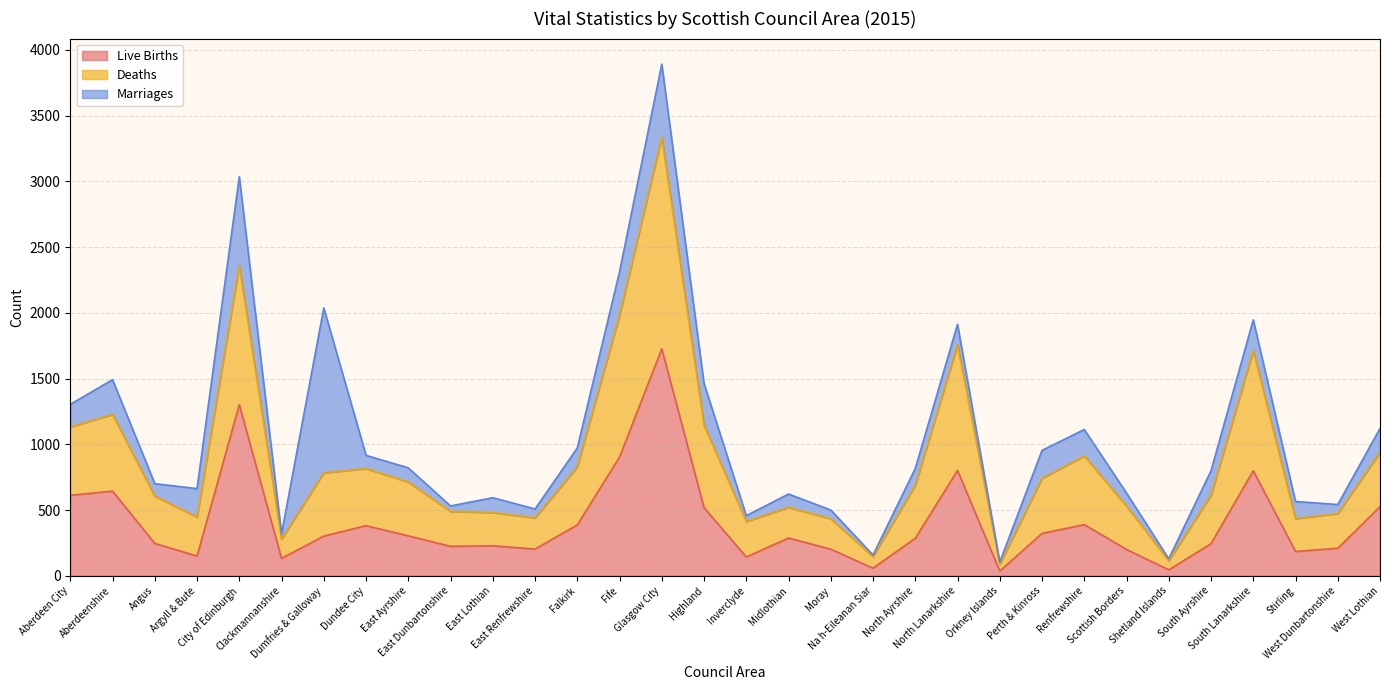

In Deaths, how many points are higher than both neighbors (excluding endpoints)?

8